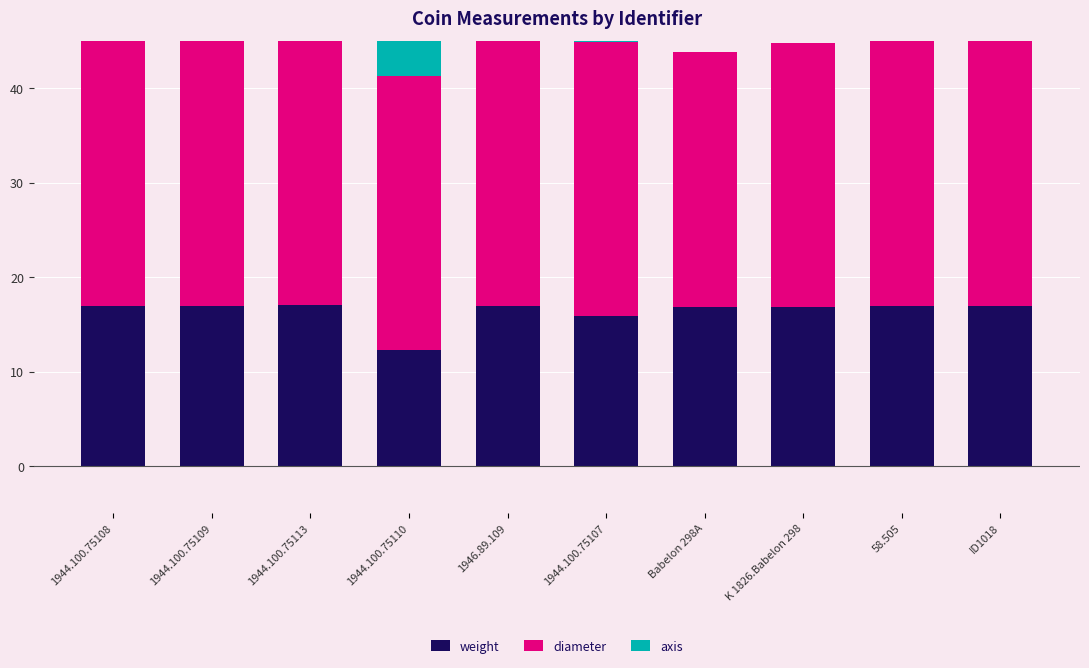

Which has a higher value, 1944.100.75107 or Babelon 298A?

Babelon 298A